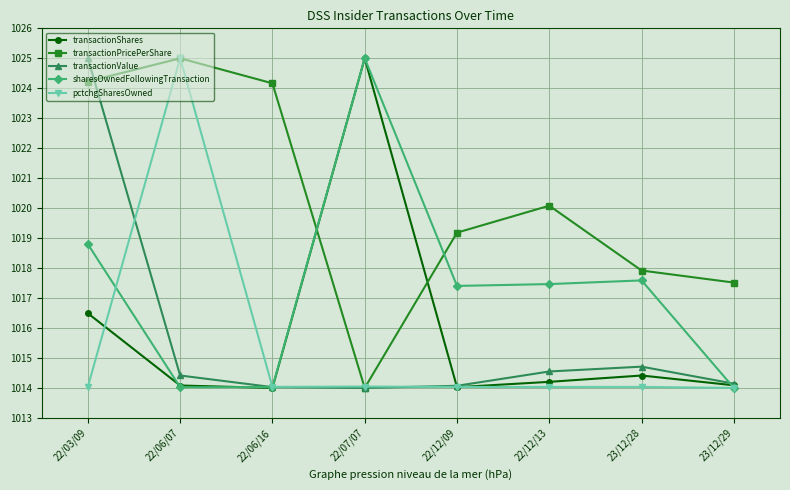

After their last crossing, which series has the higher values: transactionShares or transactionPricePerShare?

transactionPricePerShare